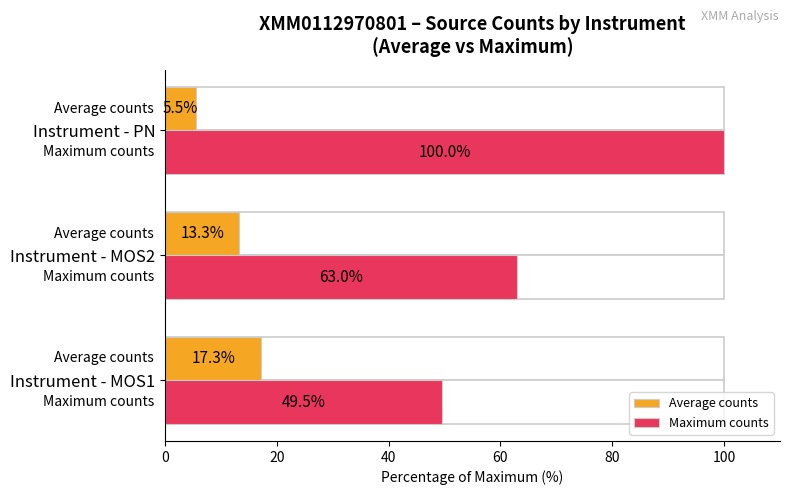

Is it true that Average counts equals 17.3 at 0?

True